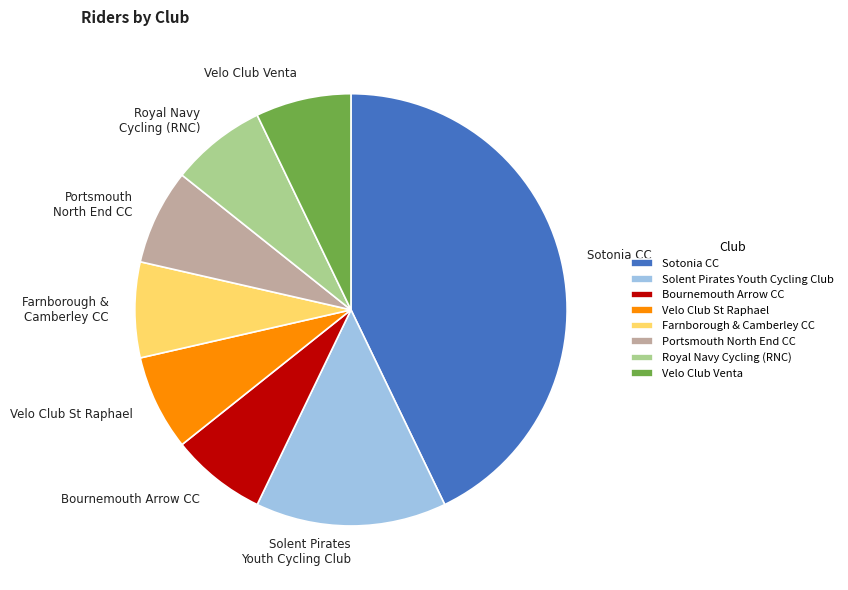

Does Sotonia CC represent more than half of the total?

No